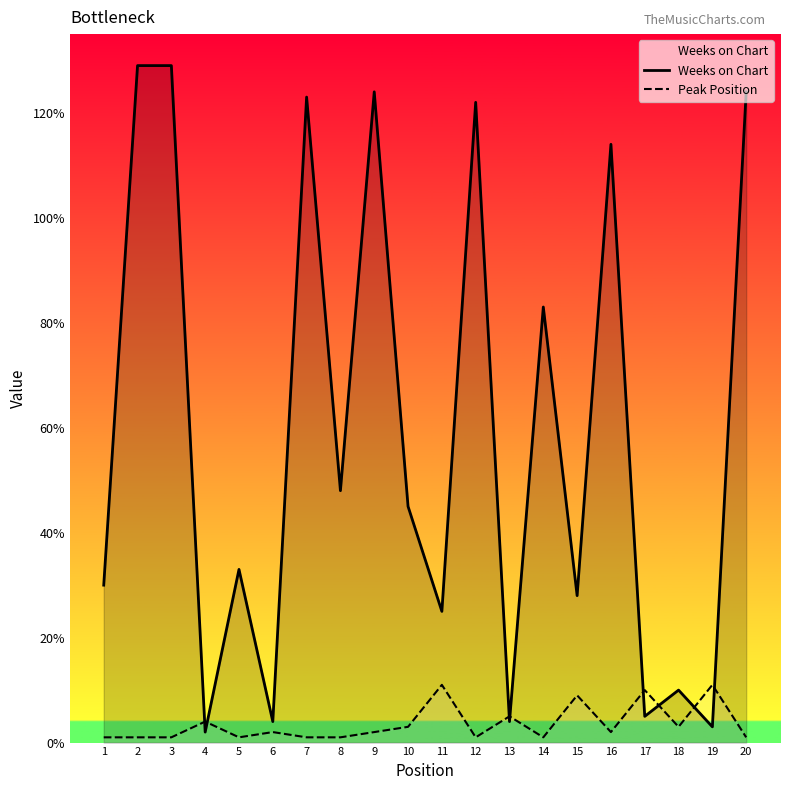

The value of Peak Position at 1 is 1. True or false?

True